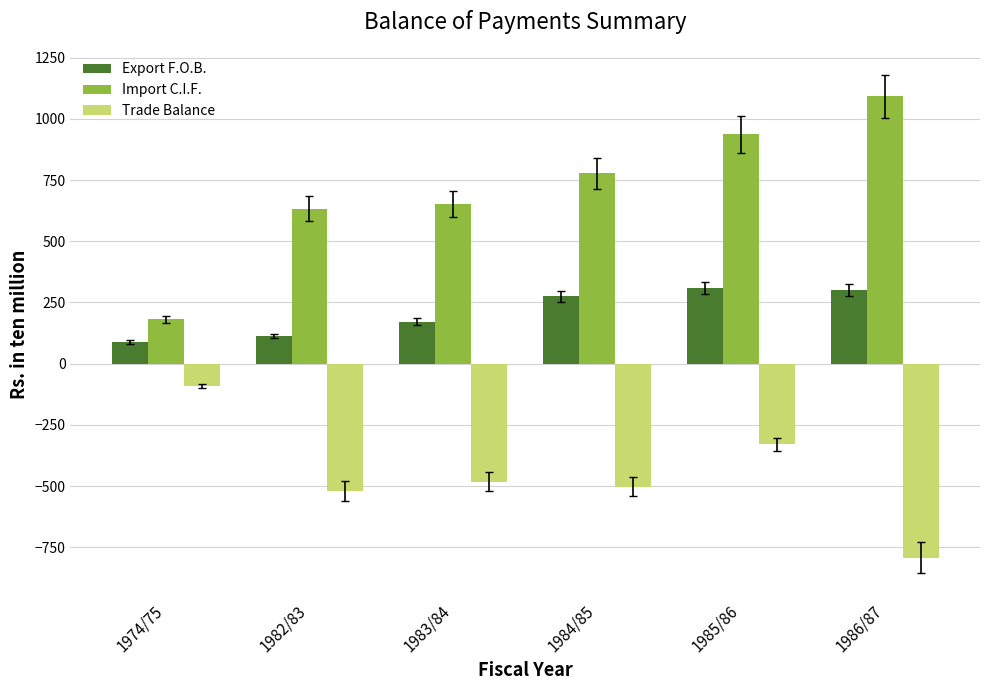

What is the smallest value displayed?

-792.4